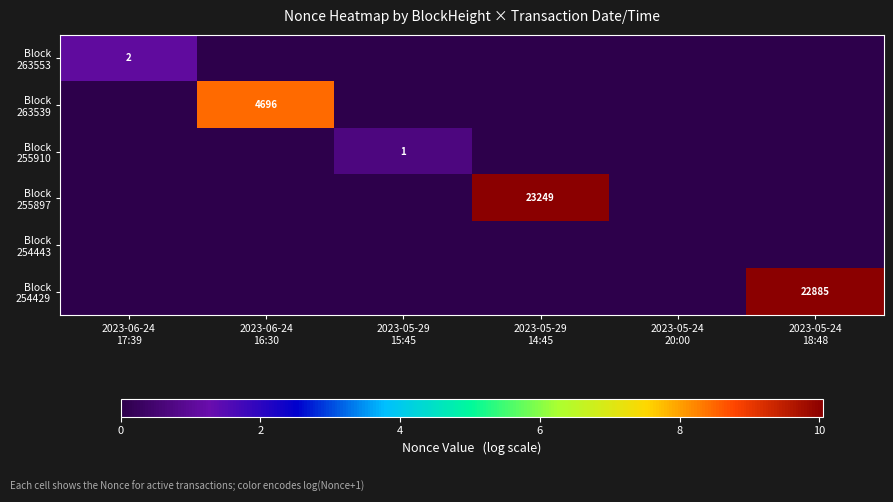

Is it true that Block 263553 equals 0.0 at 2023-06-24 16:30?

True